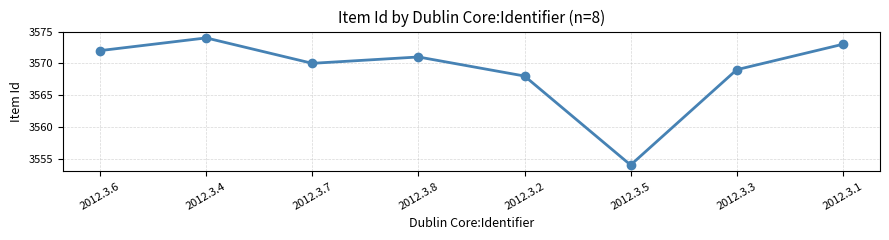

What position from the left is 2012.3.5?

6